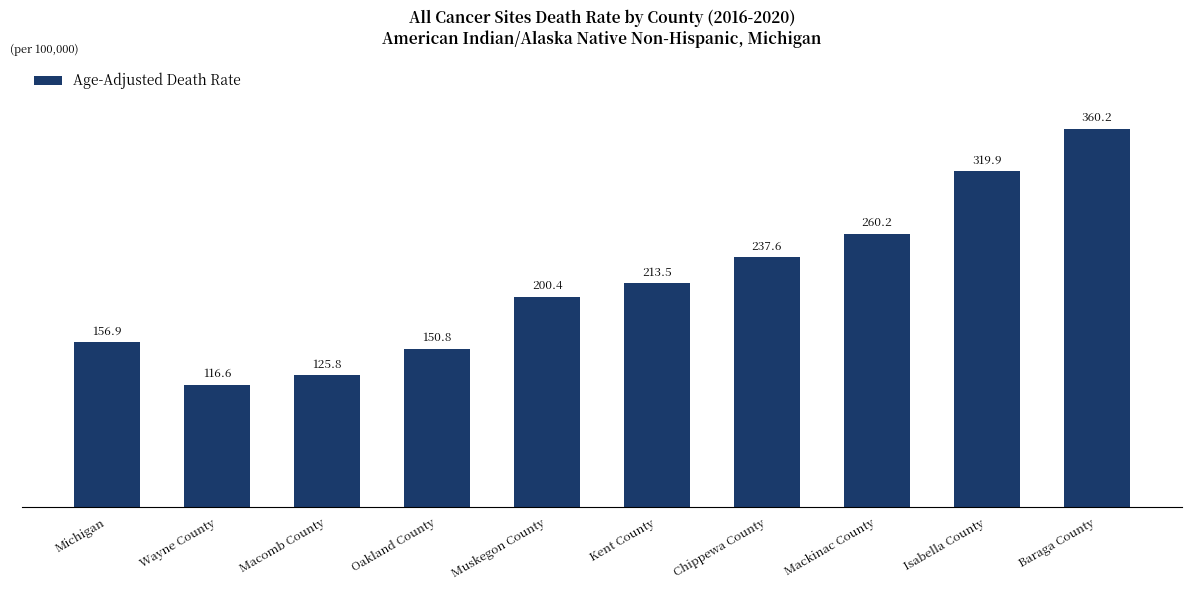

At which category does the chart reach its peak across all series?

Baraga County